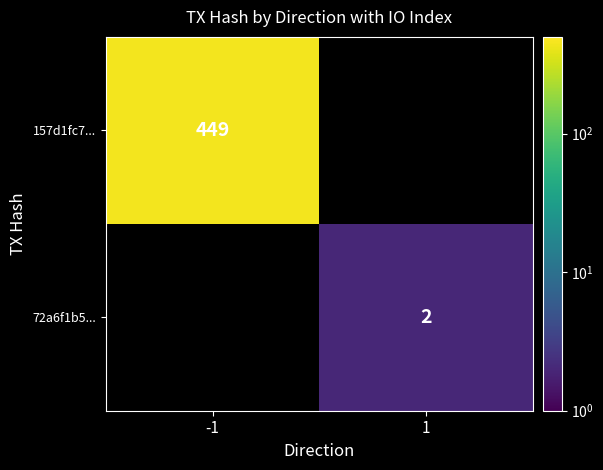

The 72a6f1b5... series shows 2 at 1. True or false?

True